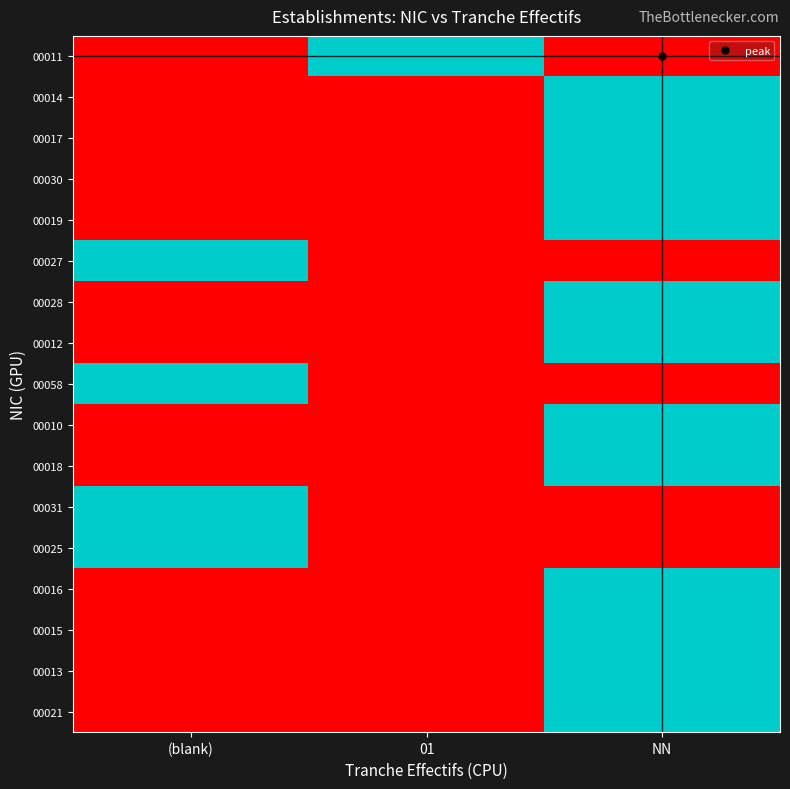

Count the number of categories in the chart.

3